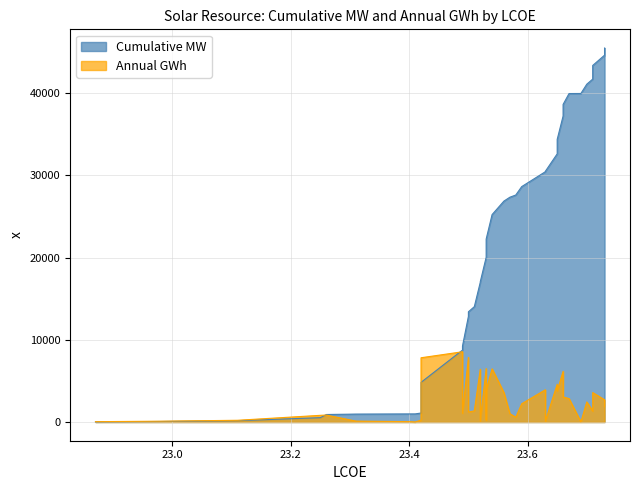

Rank the series by their average value, from lowest to highest.

Annual GWh, Cumulative MW